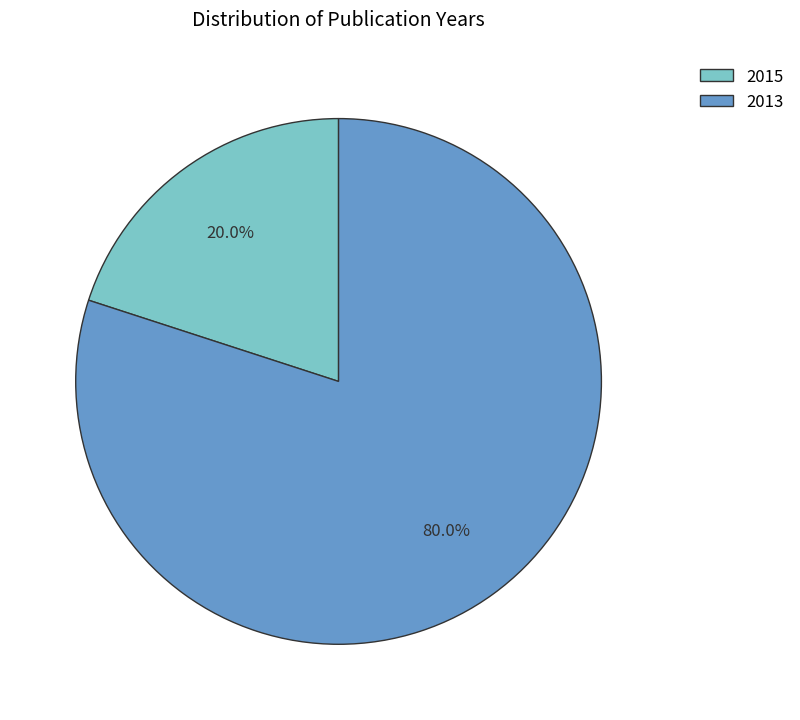

How much of the chart is everything except 2015?

80.0%